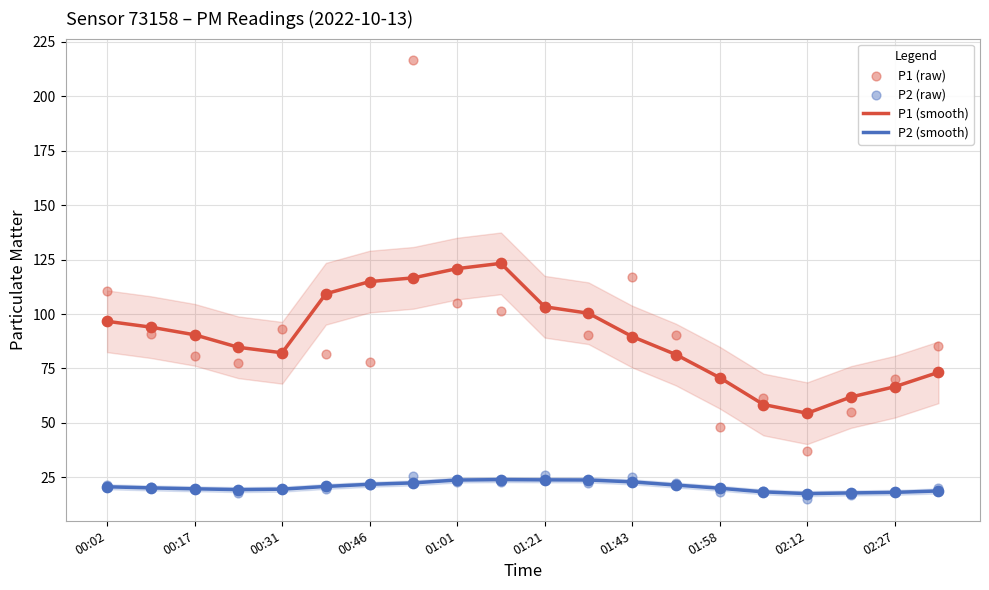

Which series contains the highest Y value?

P1 (raw)